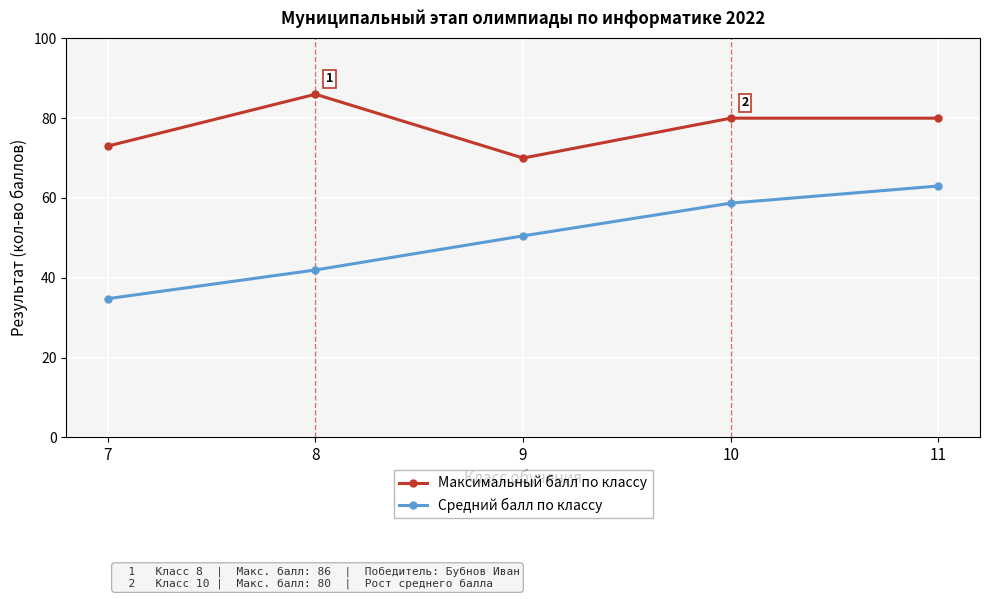

At which category is the sum across all series the highest?

11